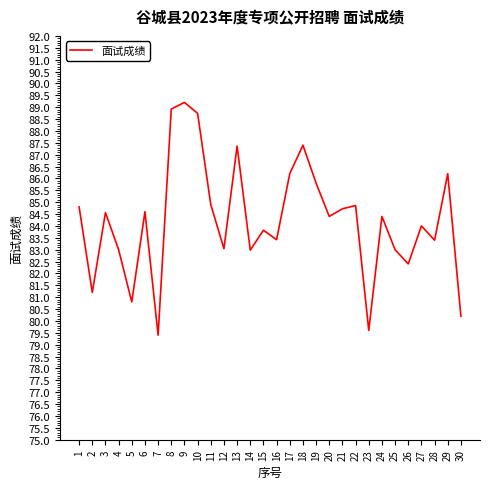

What is the minimum value shown in the chart?

79.4